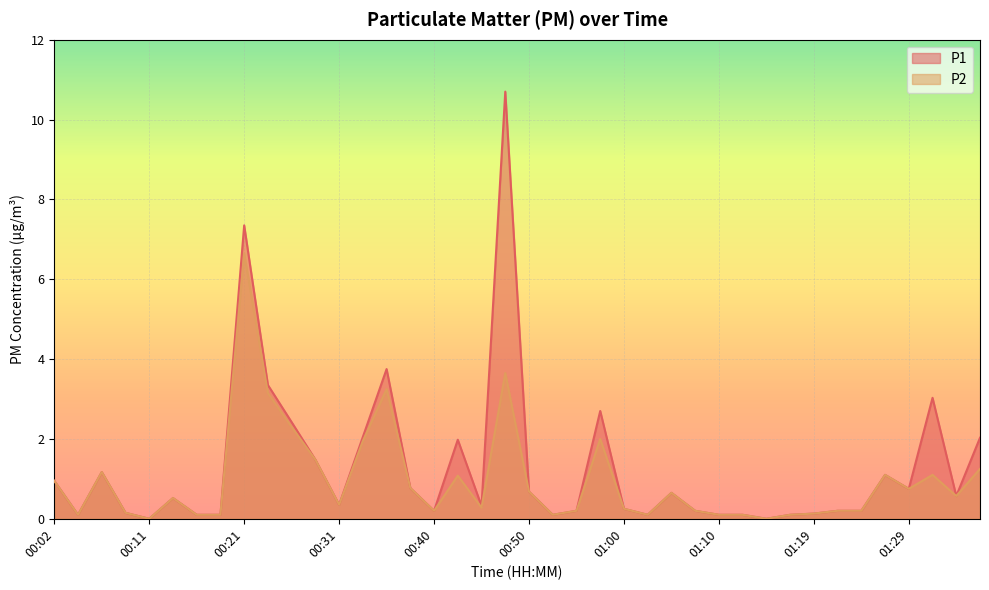

List the series in order of their overall mean, lowest first.

P2, P1